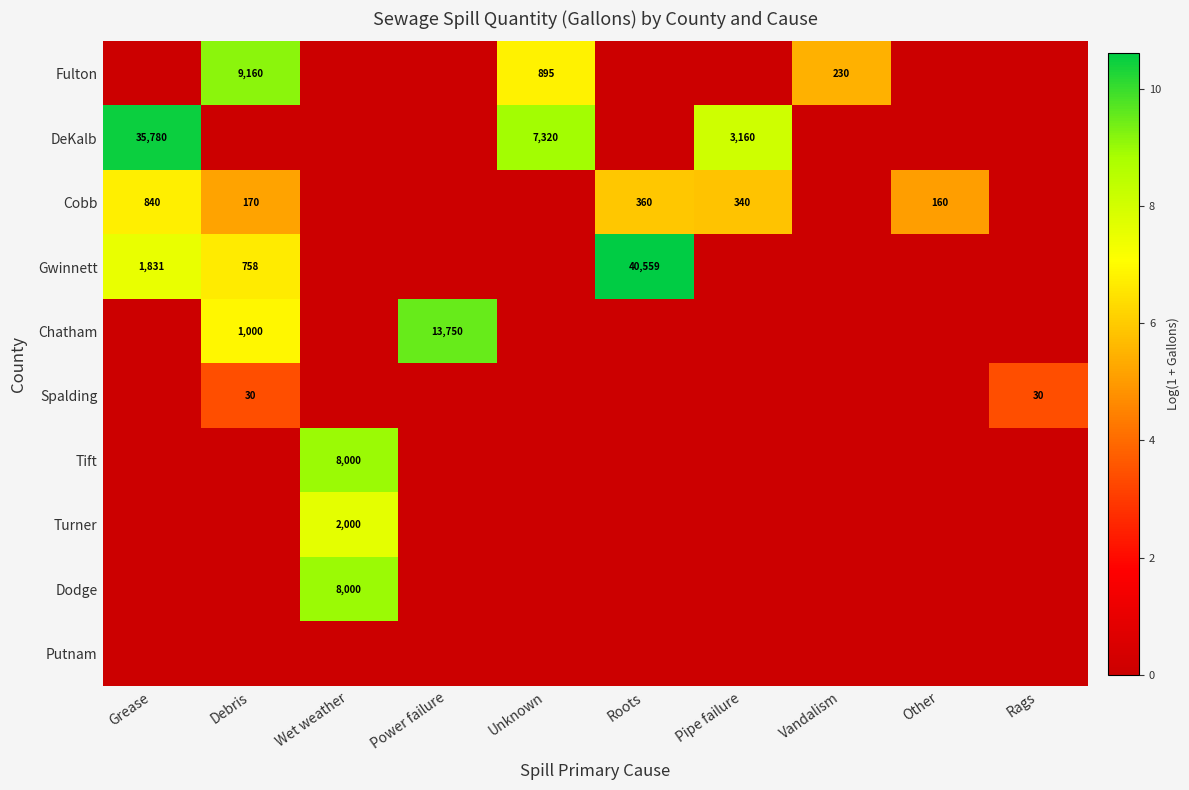

The value of Cobb at Roots is 360. True or false?

True